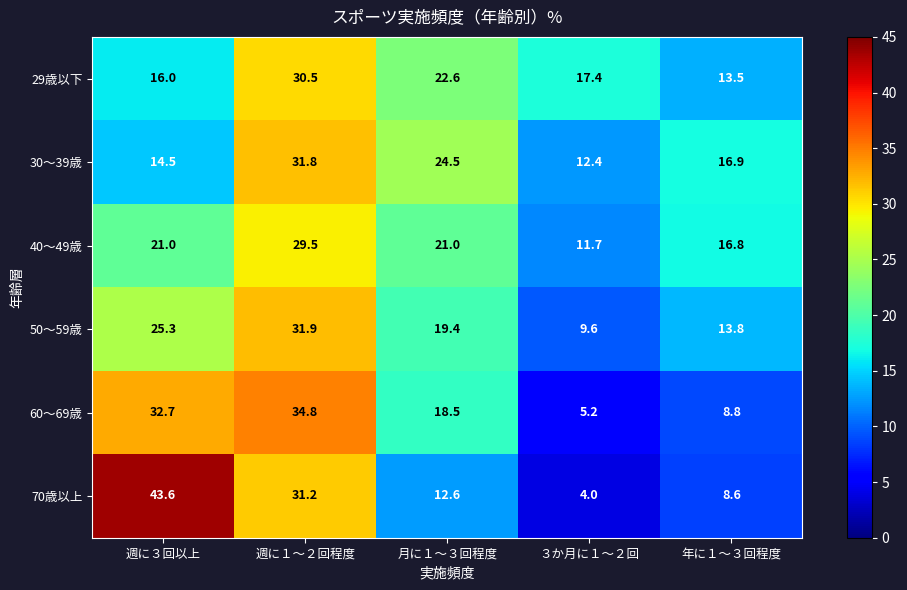

Where does the 30～39歳 series first go above 16?

週に１～２回程度